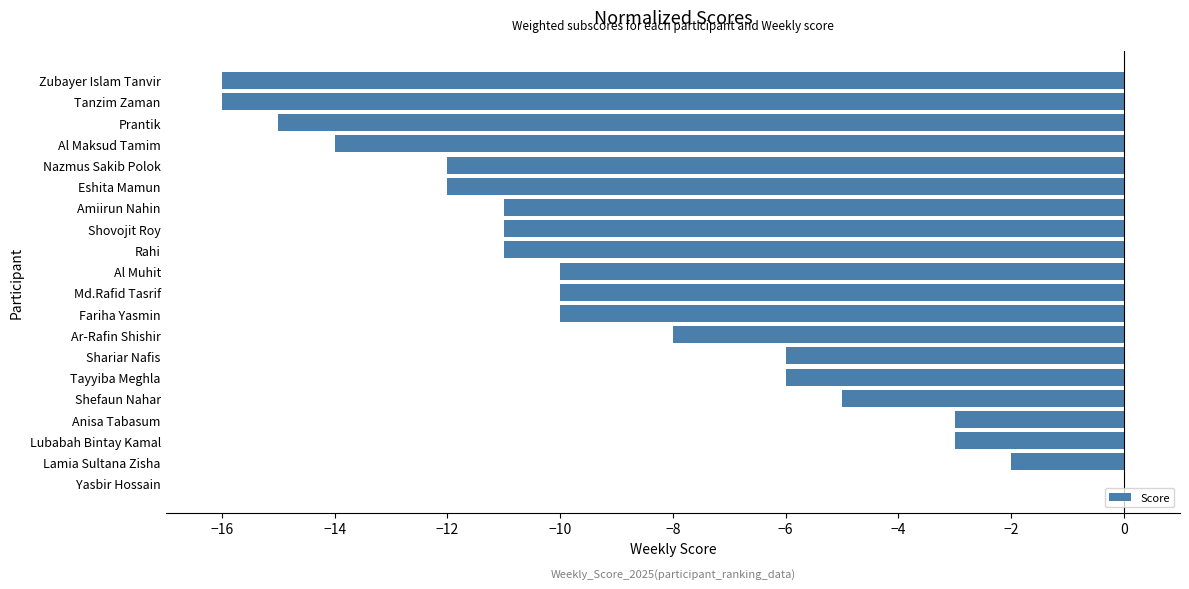

Reading top to bottom, list all the values displayed in this chart.

Zubayer Islam Tanvir=-16	Tanzim Zaman=-16	Prantik=-15	Al Maksud Tamim=-14	Nazmus Sakib Polok=-12	Eshita Mamun=-12	Amiirun Nahin=-11	Shovojit Roy=-11	Rahi=-11	Al Muhit=-10	Md.Rafid Tasrif=-10	Fariha Yasmin=-10	Ar-Rafin Shishir=-8	Shariar Nafis=-6	Tayyiba Meghla=-6	Shefaun Nahar=-5	Anisa Tabasum=-3	Lubabah Bintay Kamal=-3	Lamia Sultana Zisha=-2	Yasbir Hossain=0